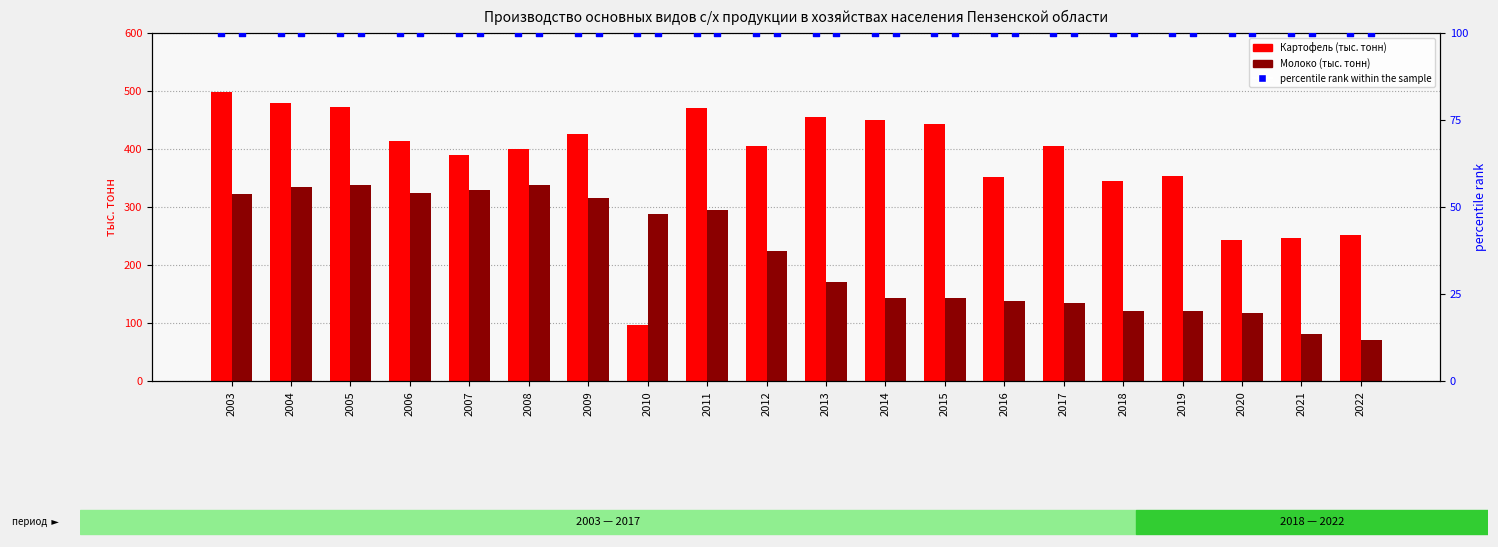

What are all the series names shown in the legend?

Картофель (тыс. тонн), Молоко (тыс. тонн), percentile rank within the sample